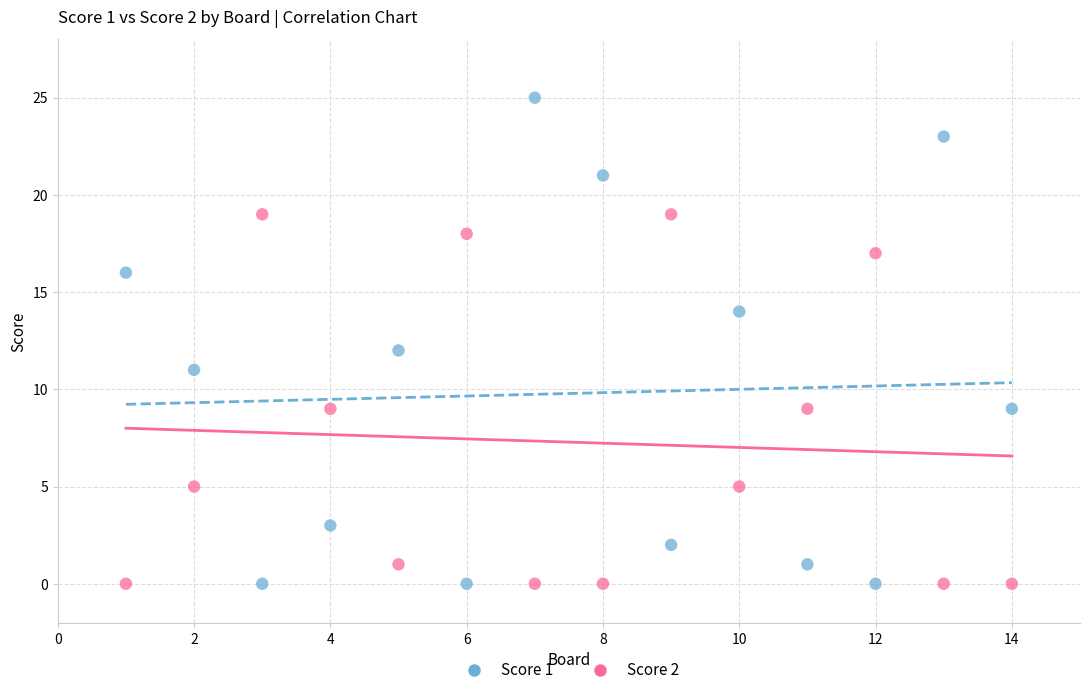

Which series has the largest Y range (max minus min)?

Score 1